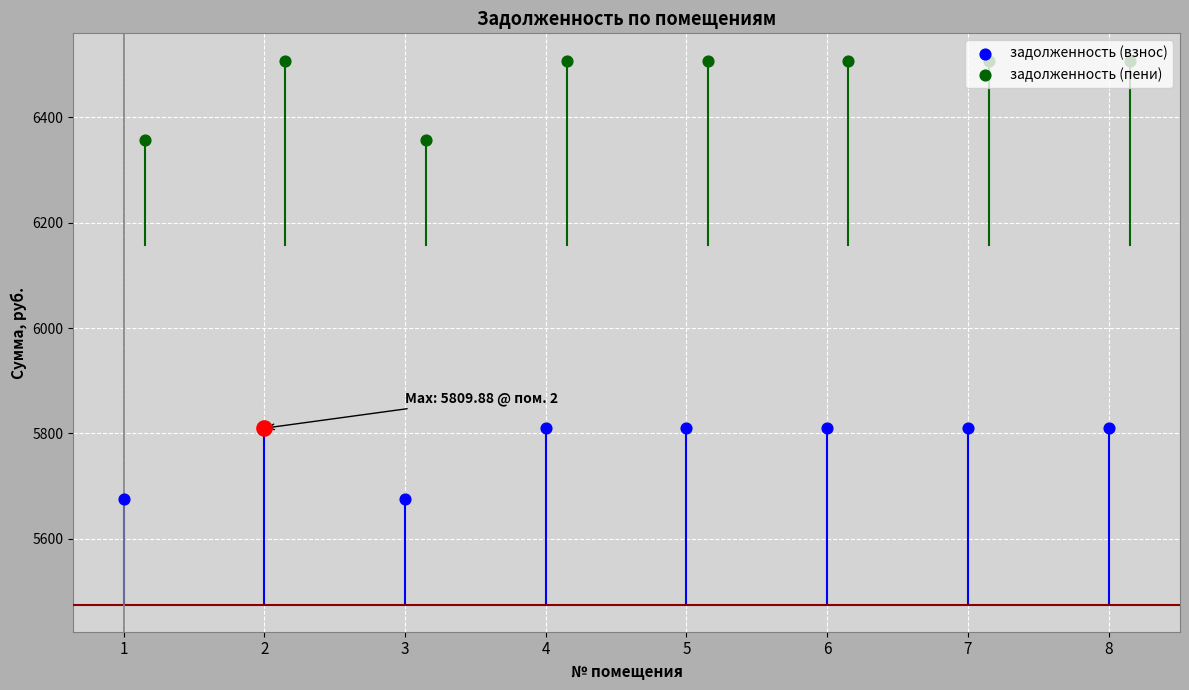

Which series reaches the minimum Y coordinate?

задолженность (взнос)